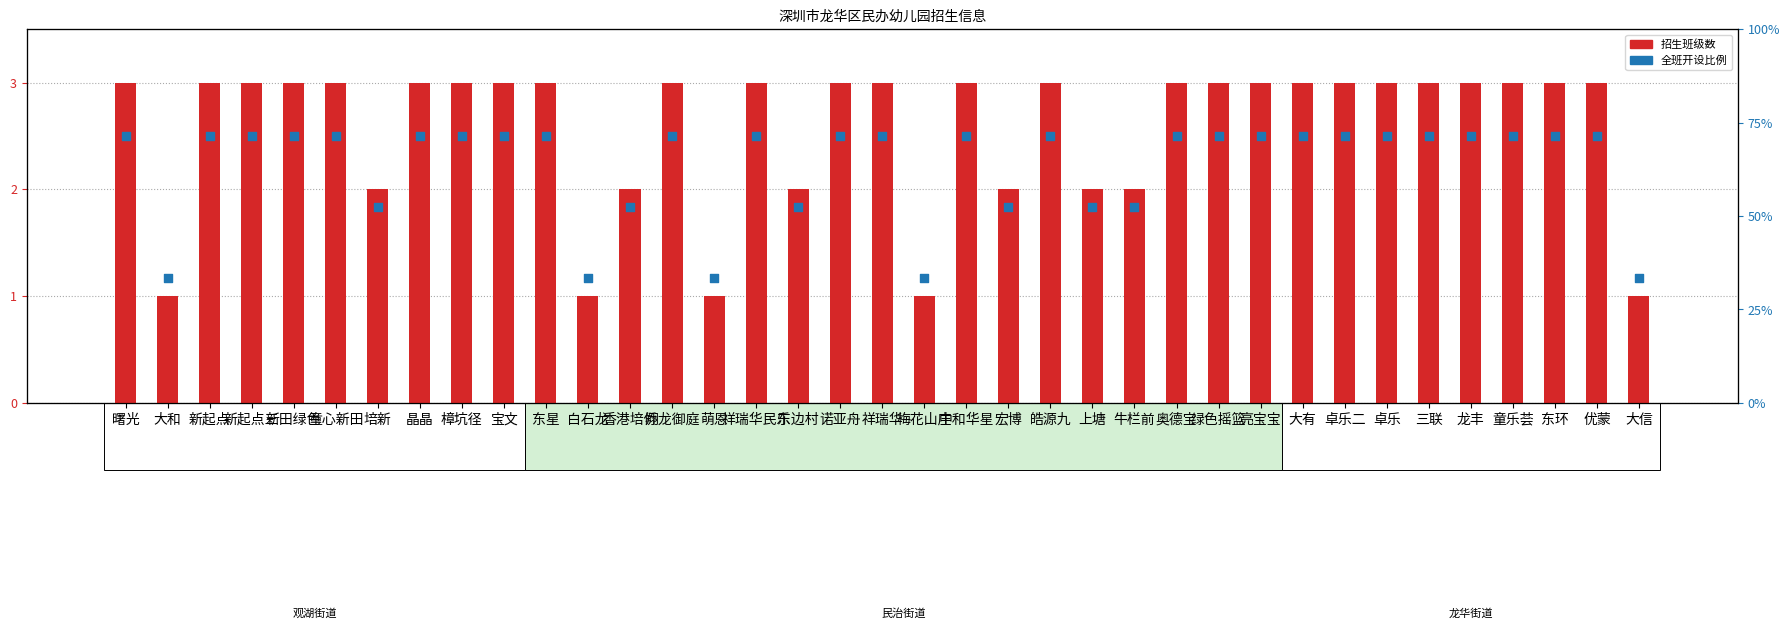

At which category is the sum across all series the highest?

曙光